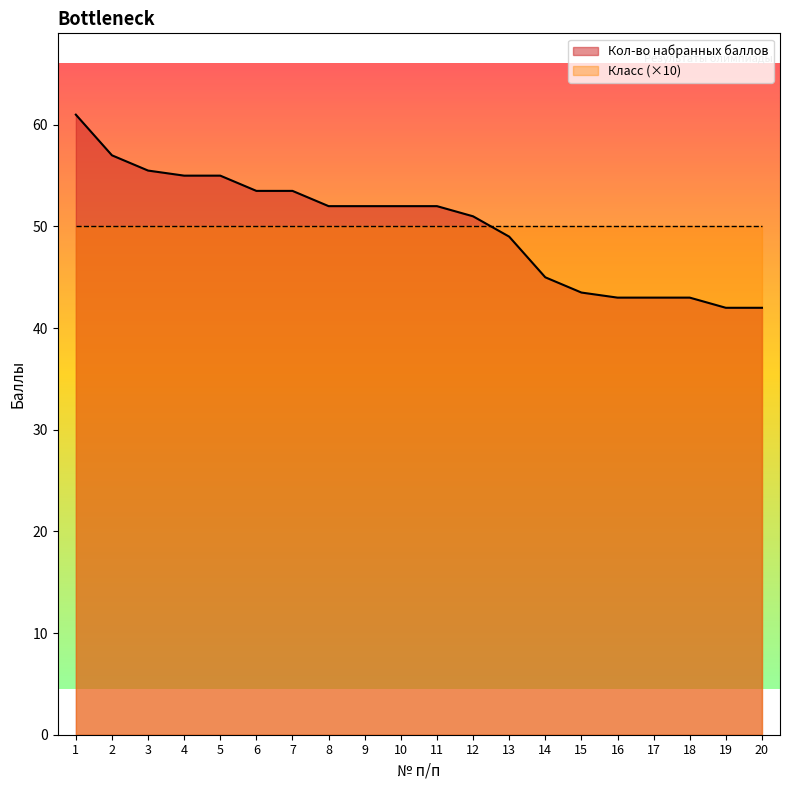

Reading left to right, list all the values displayed in this chart.

1=61.0	2=57.0	3=55.5	4=55.0	5=55.0	6=53.5	7=53.5	8=52.0	9=52.0	10=52.0	11=52.0	12=51.0	13=49.0	14=45.0	15=43.5	16=43.0	17=43.0	18=43.0	19=42.0	20=42.0